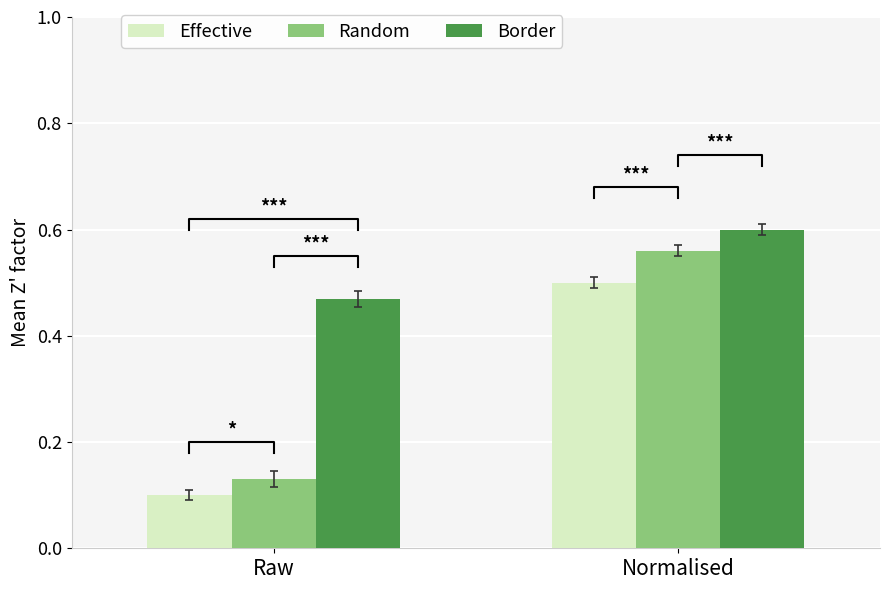

Which category has the lowest value in the Random series?

Raw